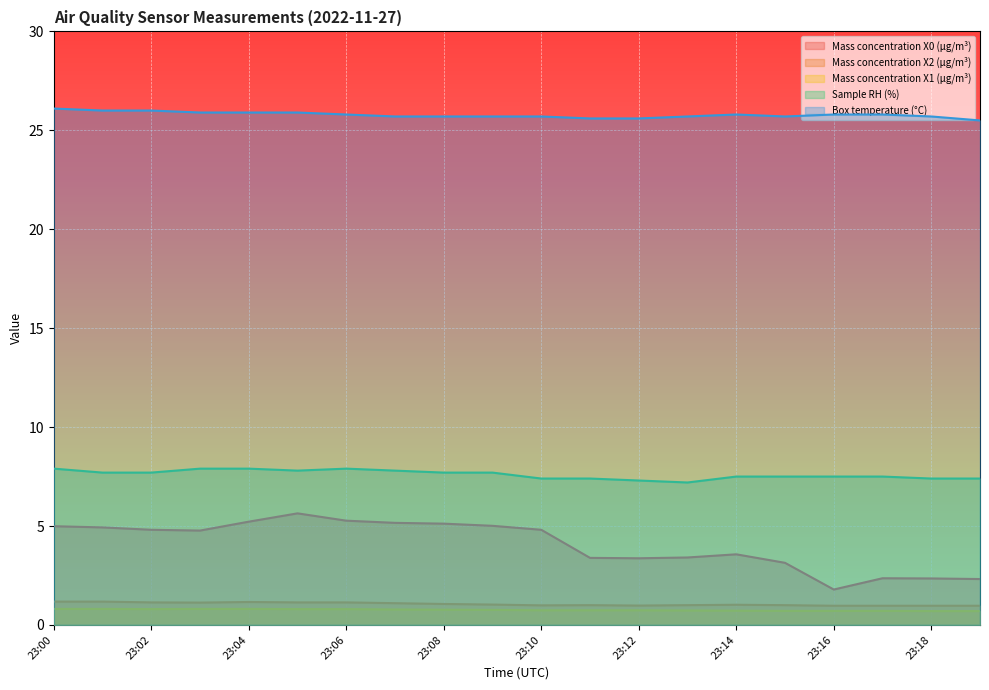

True or false: Box temperature (°C) and Mass concentration X1 (μg/m³) intersect in this chart.

False